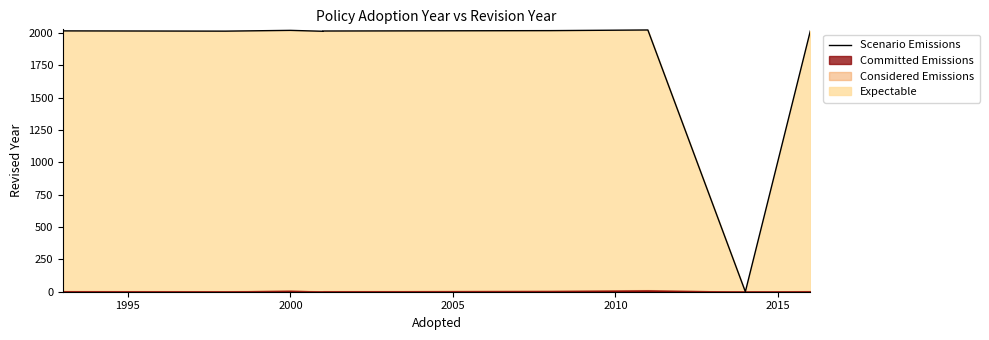

Reading left to right, transcribe all the data shown in this chart.

2016	2014	2020	2013	2014	2015	2018	2023	0	2016